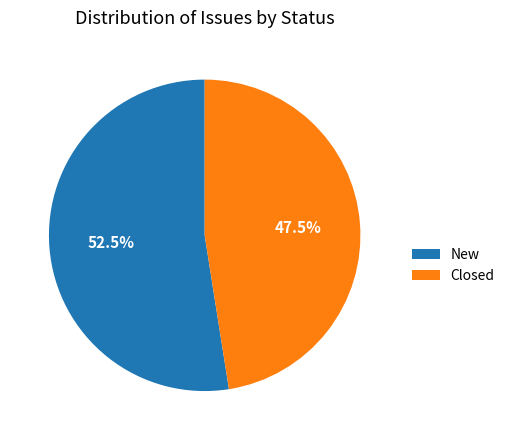

To the nearest percent, what is the difference between the largest and smallest slice percentages?

5%